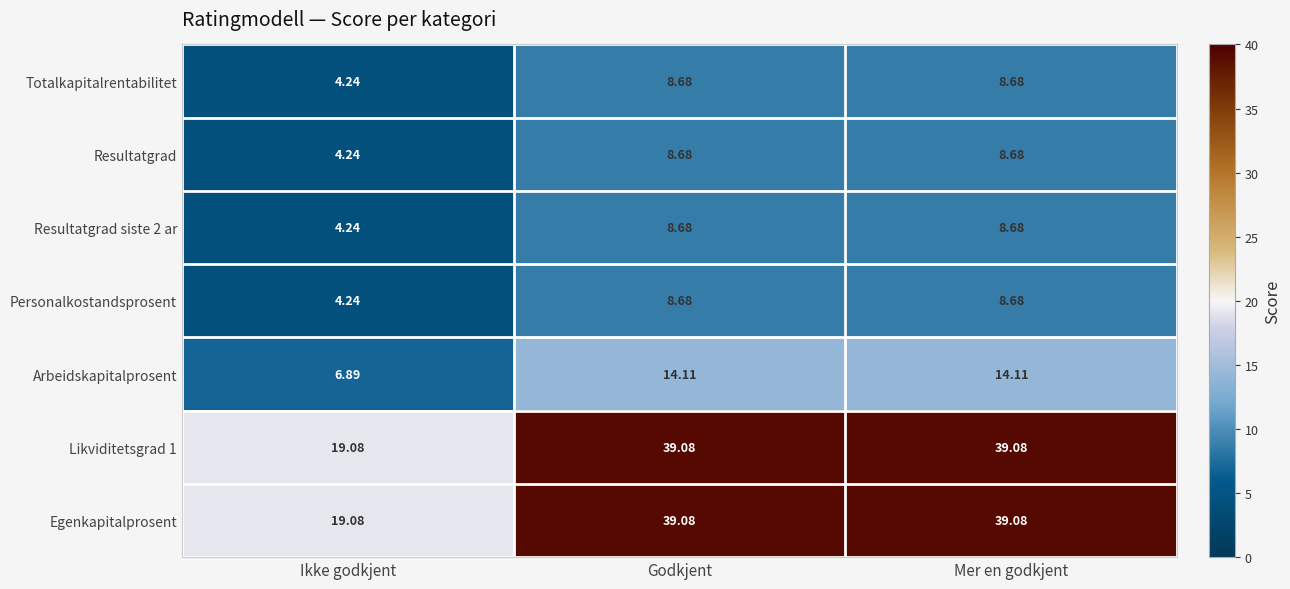

Where is Totalkapitalrentabilitet nearest to the value 6?

Ikke godkjent